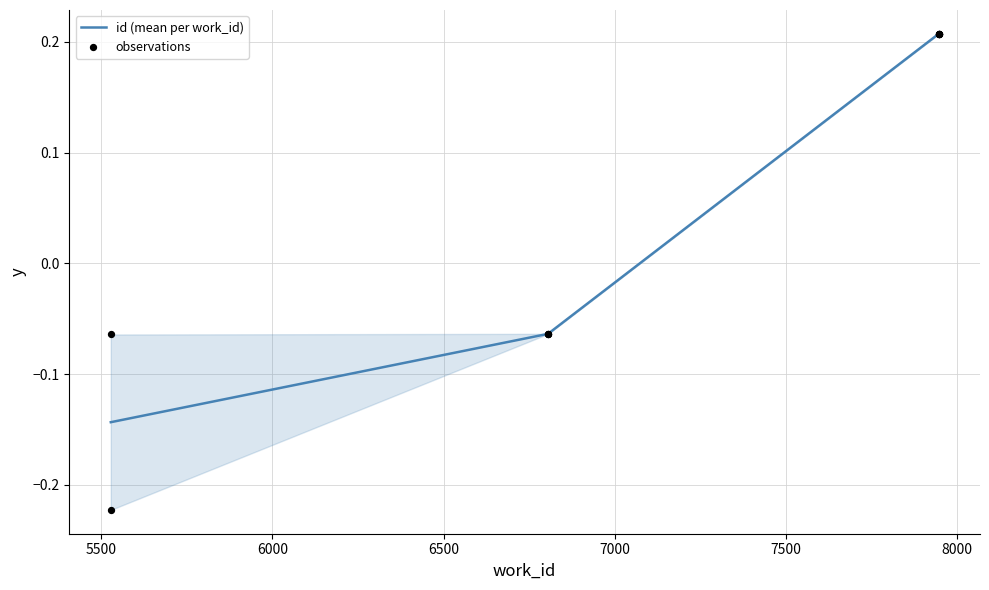

What is the change in value from 5528 to 7946?

+0.4